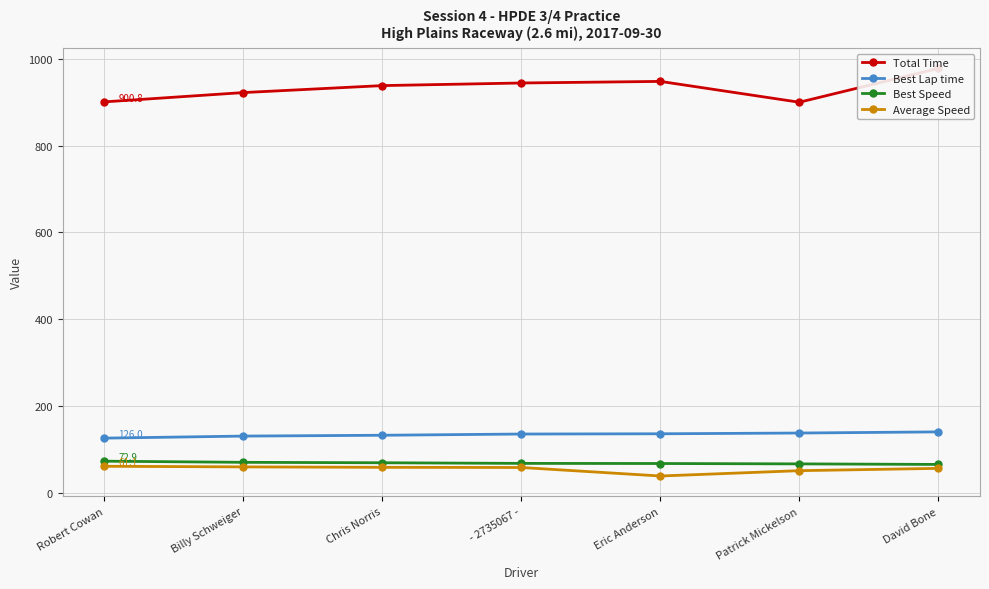

How many values in the Best Speed series exceed 67?

5